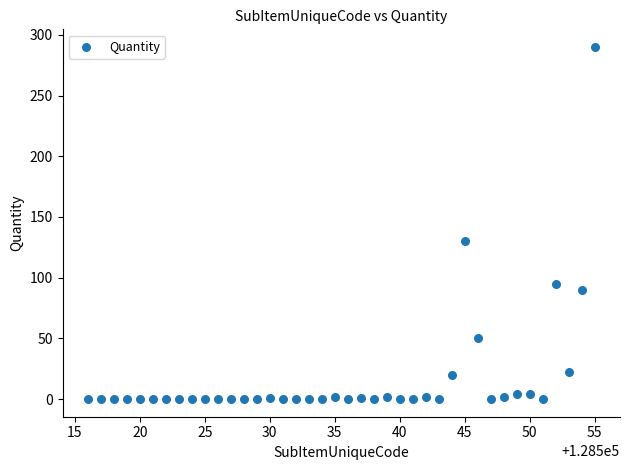

What Y value in the scatter plot is closest to 145?

130